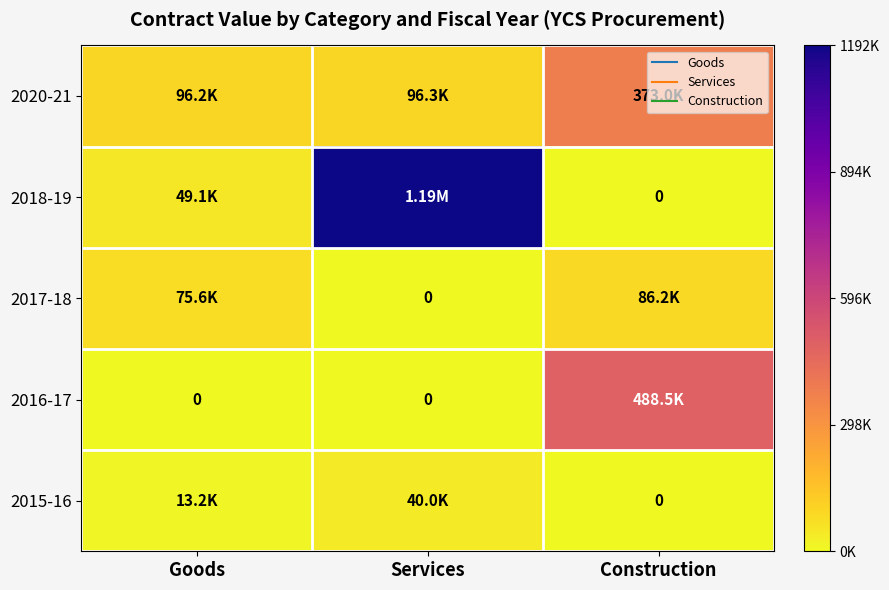

Count the number of data series in this chart.

5